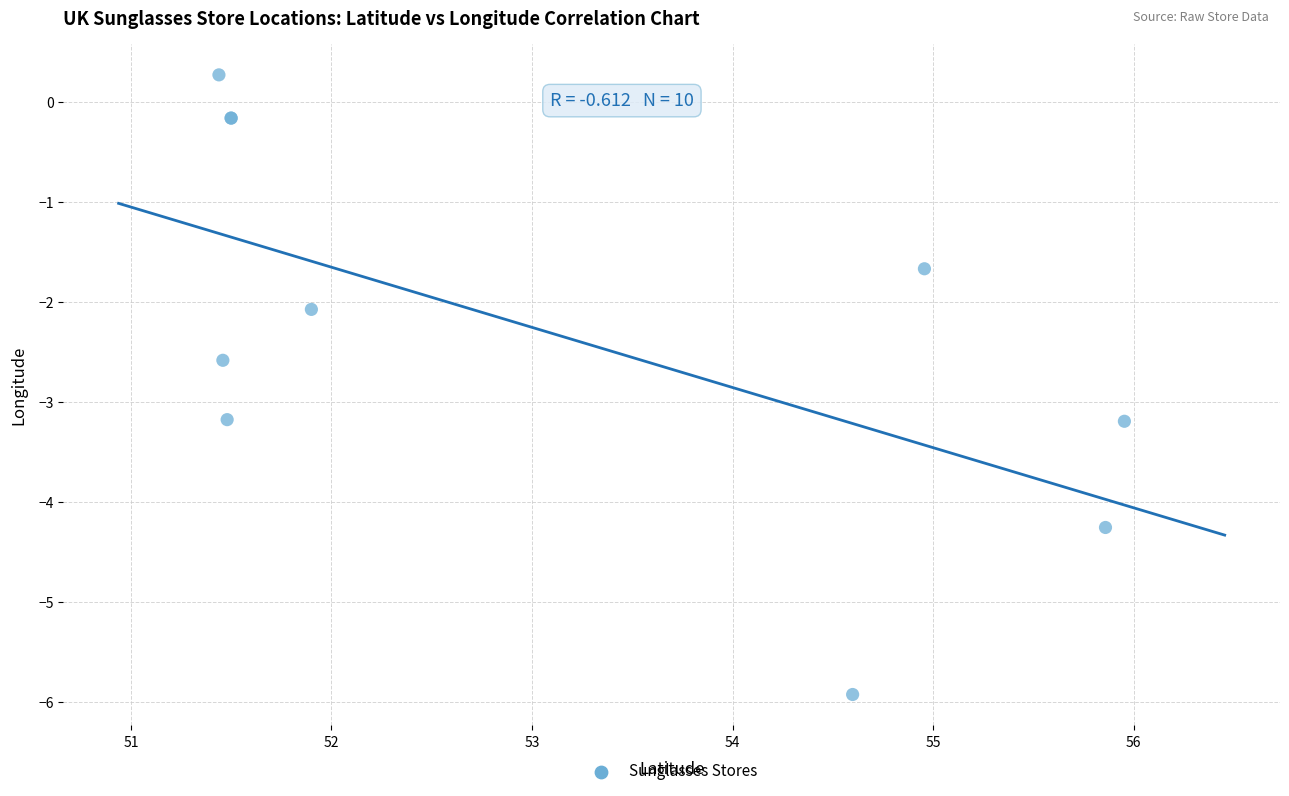

What Y value in the scatter plot is closest to -2?

-2.1